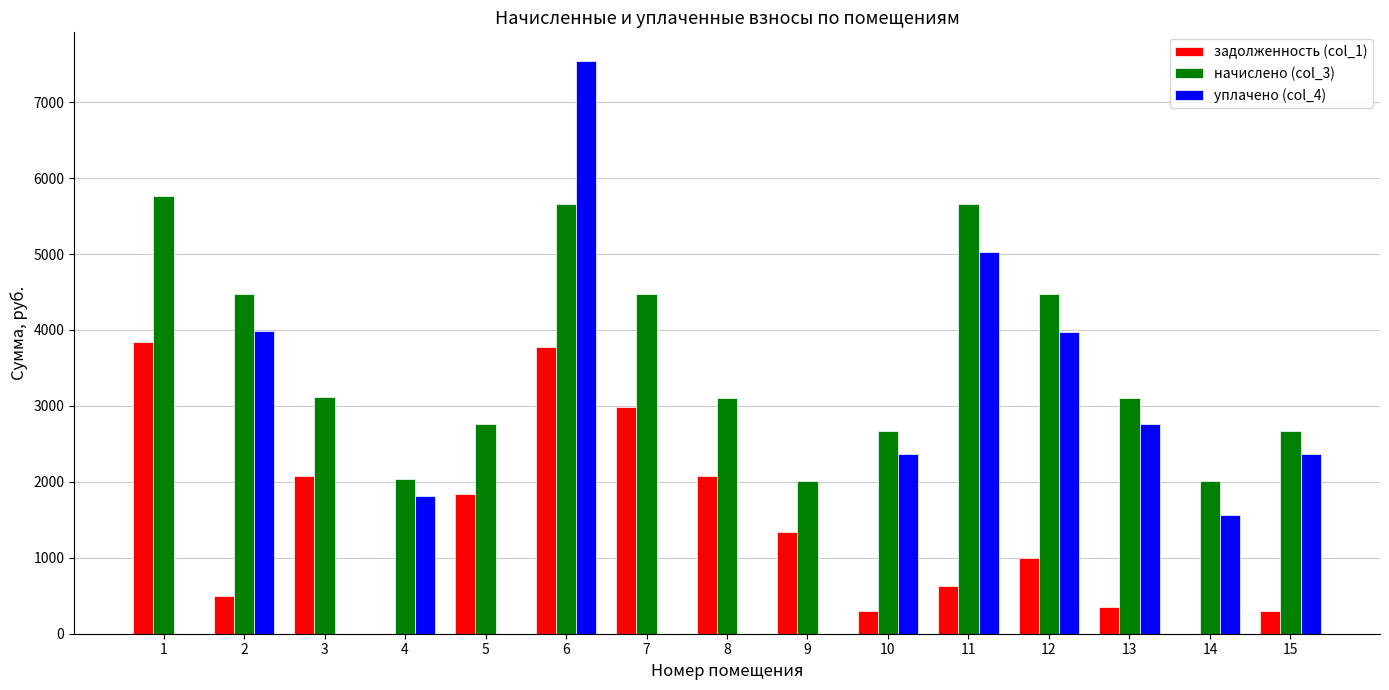

Which series changed the most between 2 and 5?

уплачено (col_4)